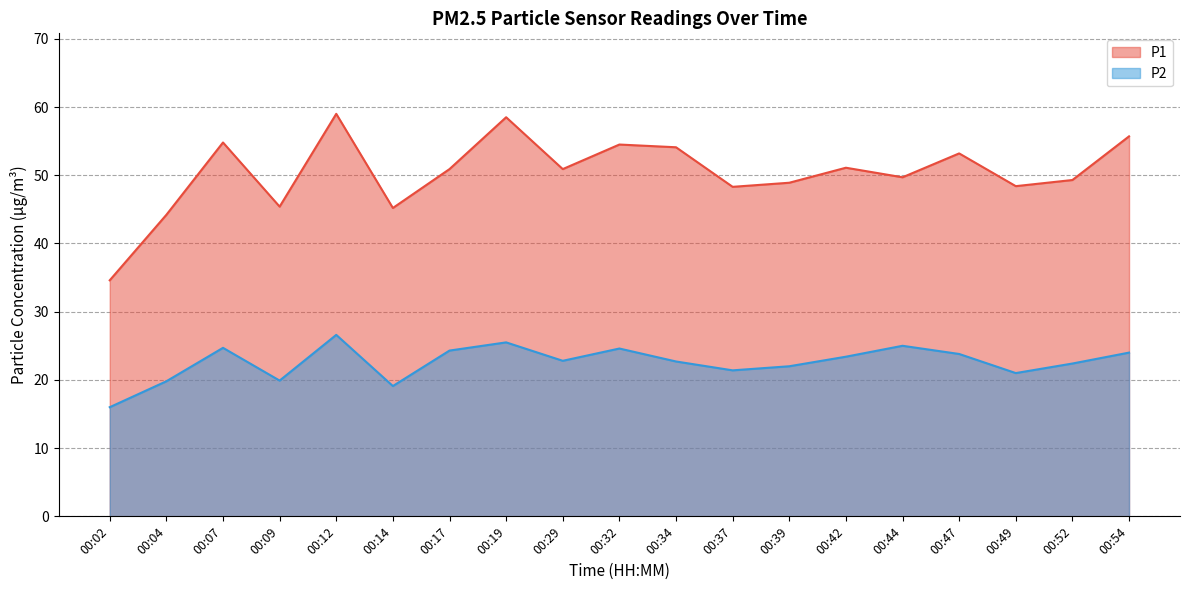

True or false: P2 has more than 1 points higher than both neighbors.

True